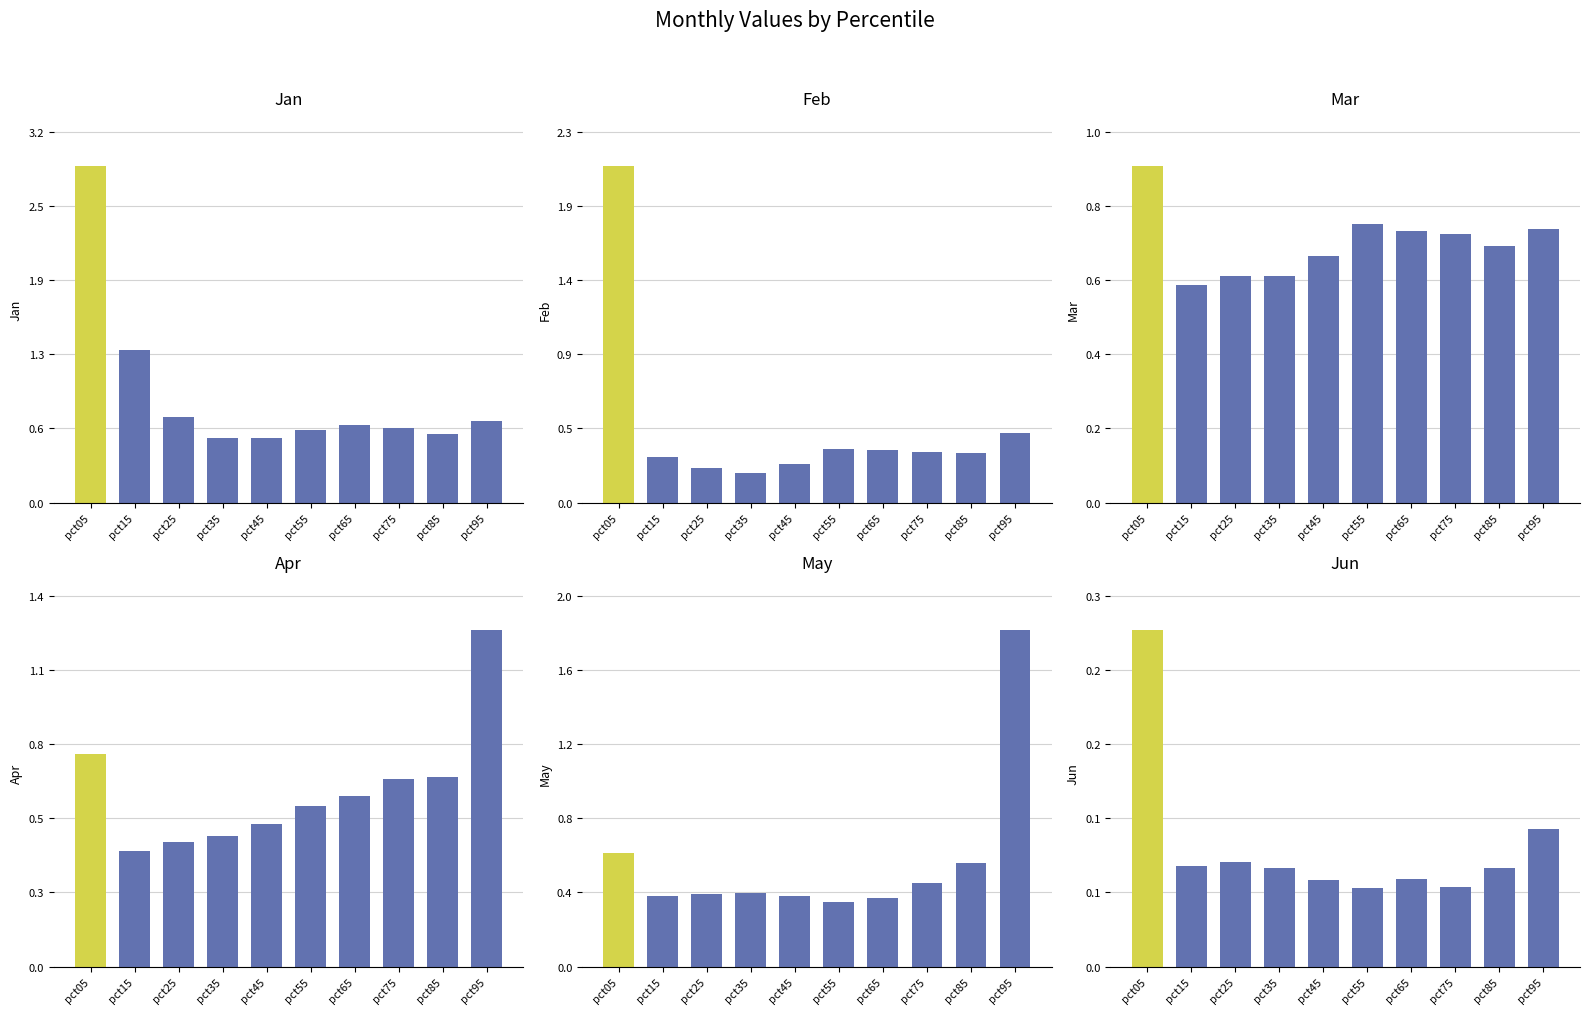

At which label does Feb reach its minimum?

pct35